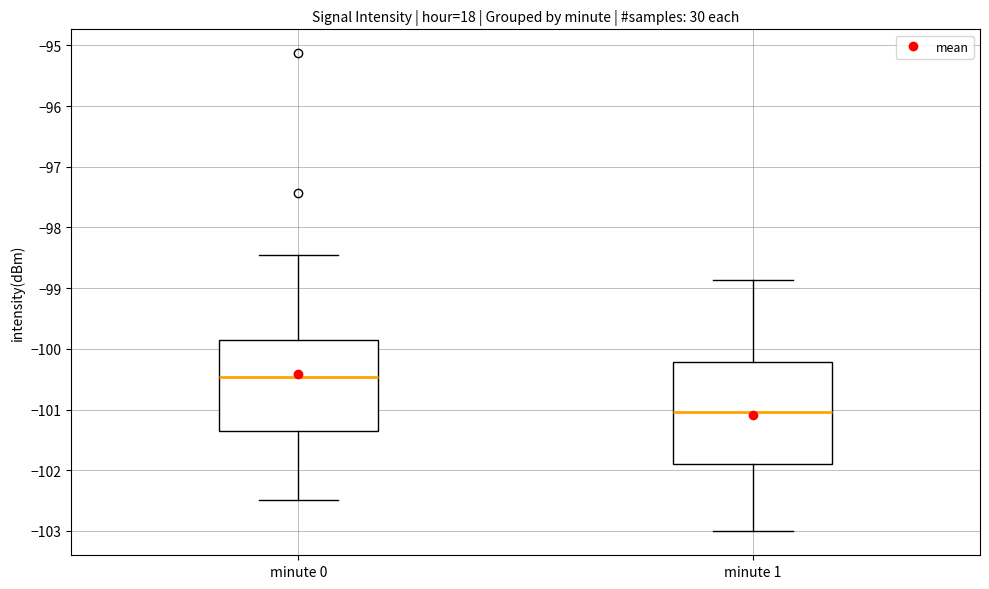

Reading left to right, read every box against the y-axis: the position of its median line, the range the box covers, and the ends of its whiskers. The values are not printed on the chart, so give them approximately, as read against the axis.

minute 0: median -100.5, box -101.4 to -99.9, whiskers -102.5 to -98.5
minute 1: median -101.0, box -101.9 to -100.2, whiskers -103.0 to -98.9